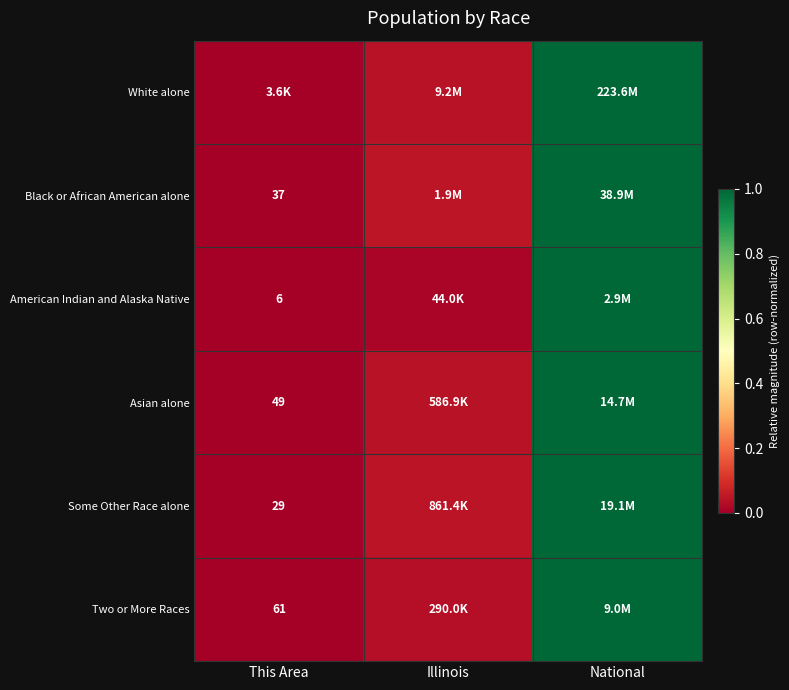

True or false: Black or African American alone has a value of -0.4 at This Area.

False